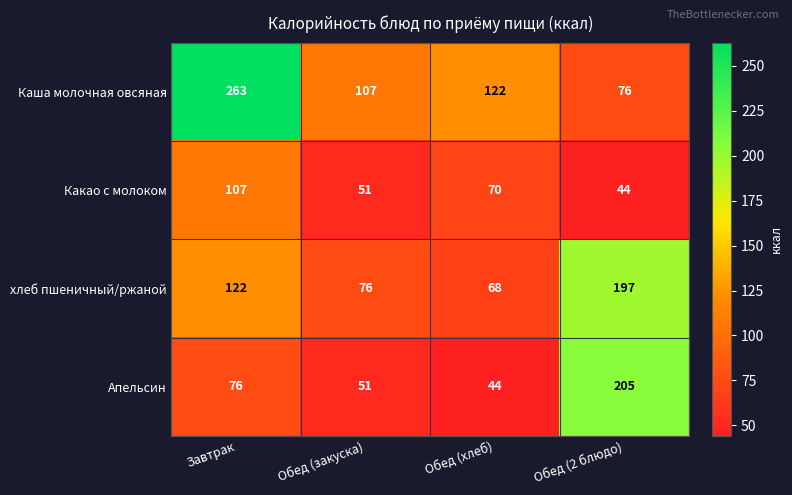

What is the sum of the Какао с молоком values at Обед (2 блюдо) and Обед (хлеб)?

114